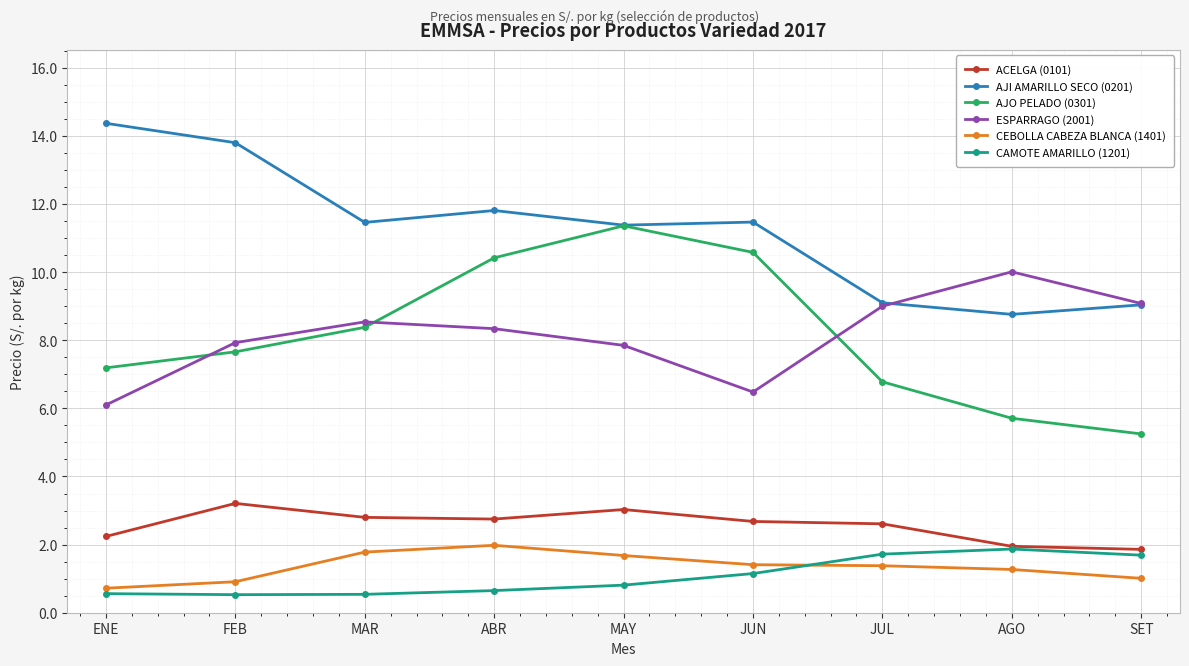

Which series has the largest total across all categories?

AJI AMARILLO SECO (0201)